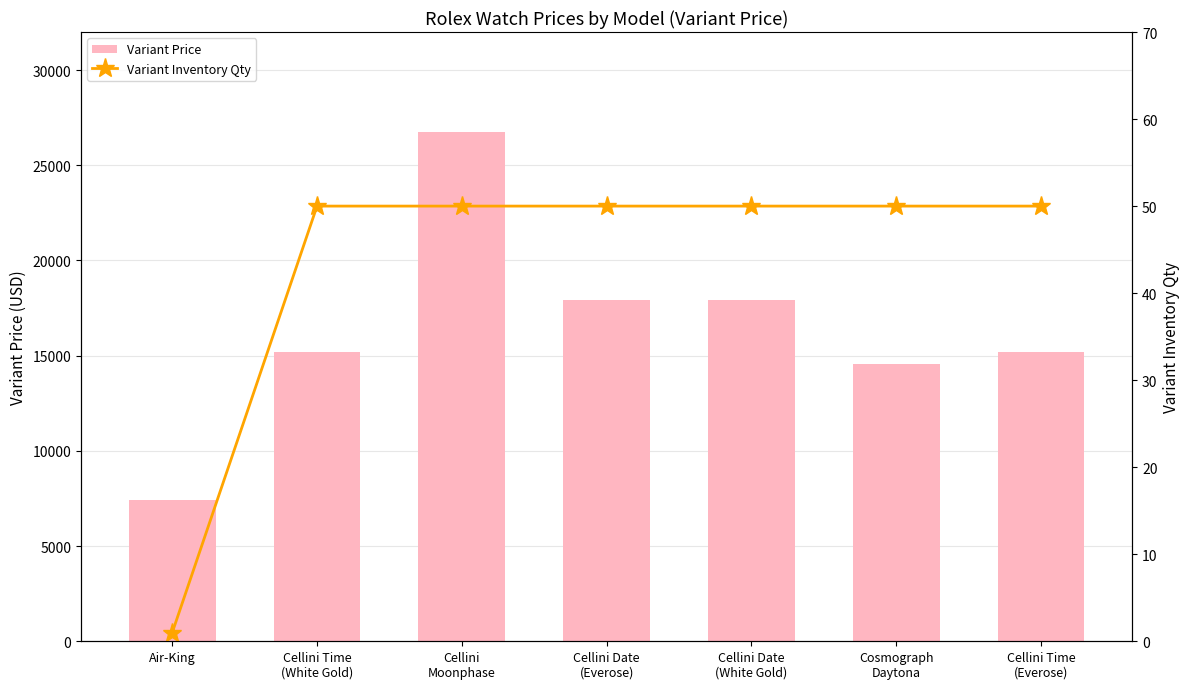

Which category has the highest value in the Variant Price series?

Cellini
Moonphase